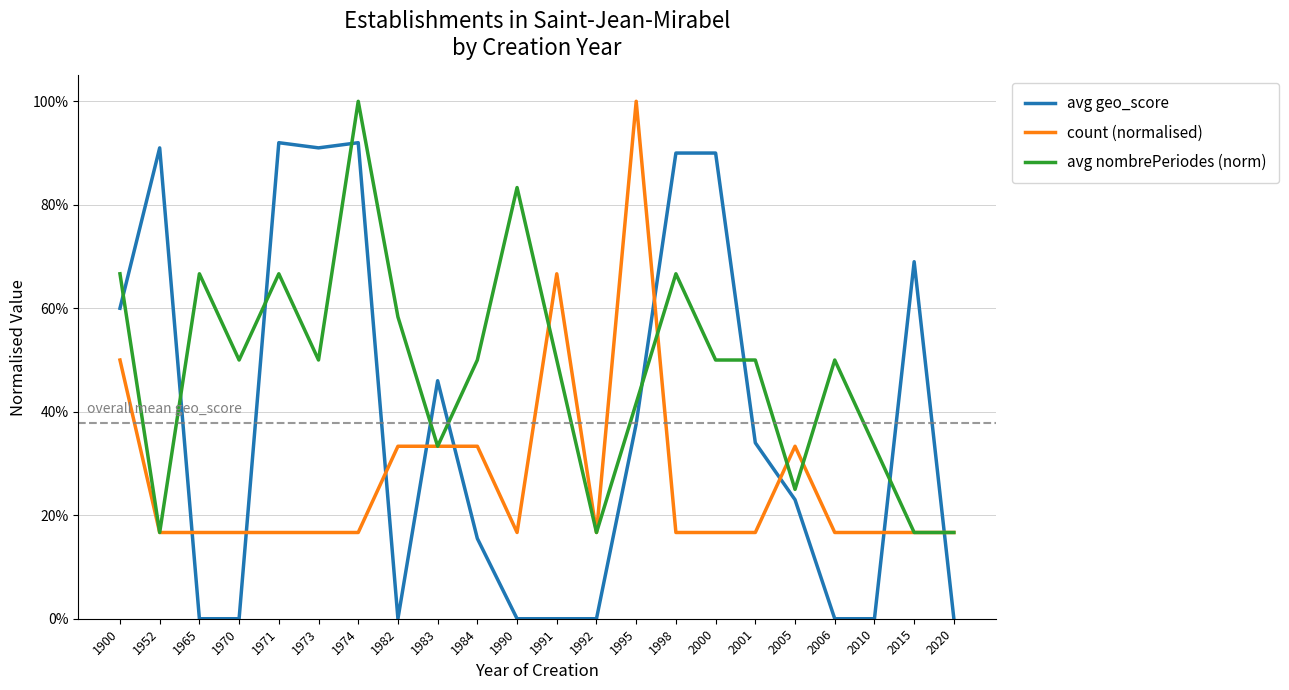

What is the sum of the avg geo_score values at 1970 and 2000?

0.9